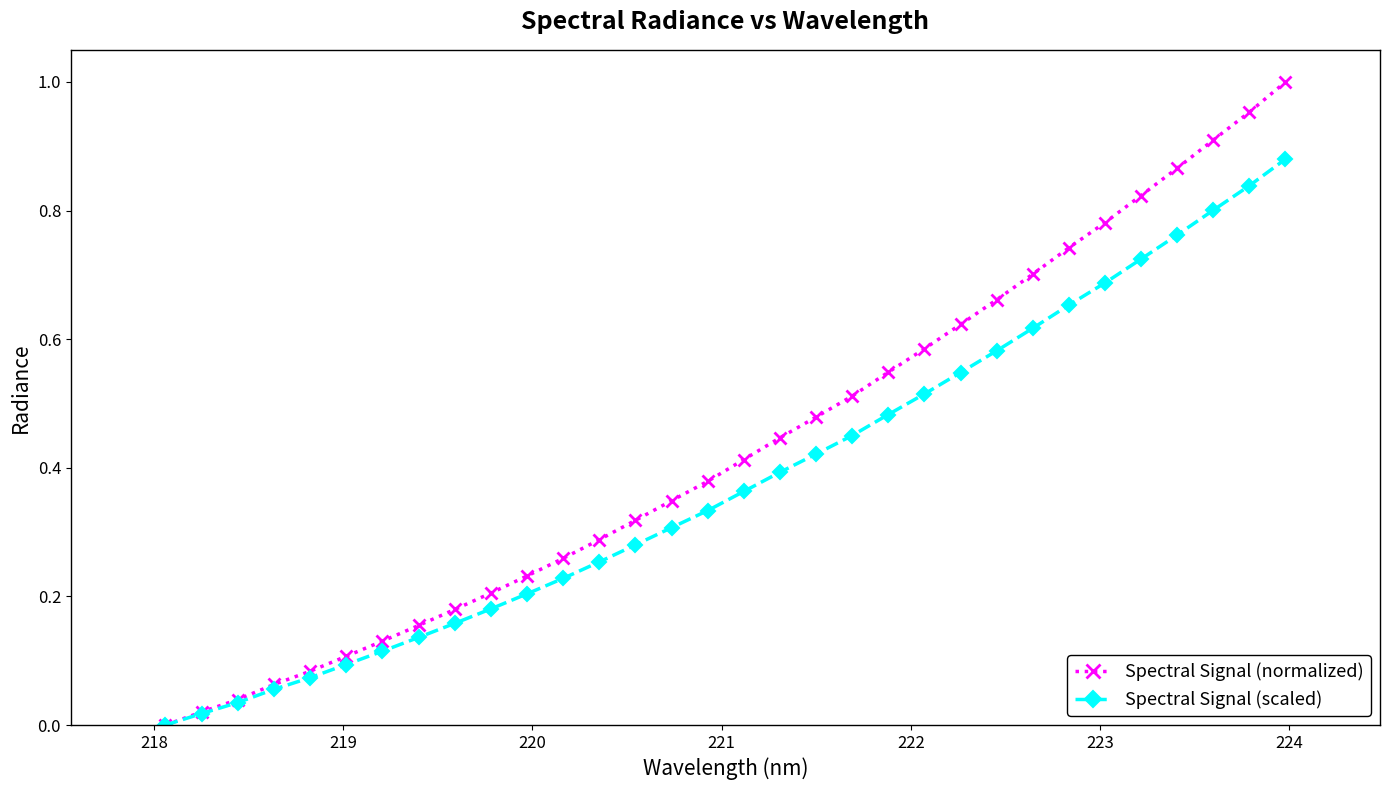

Rank the series by their maximum value, from lowest to highest.

Spectral Signal (scaled), Spectral Signal (normalized)